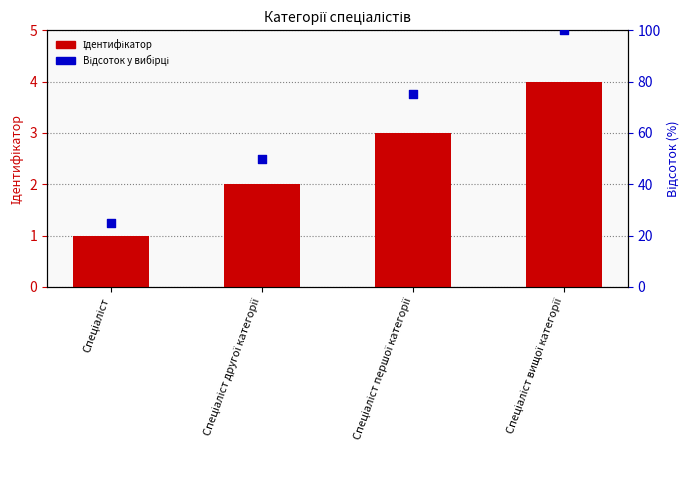

Which series reaches the minimum Y coordinate?

Ідентифікатор